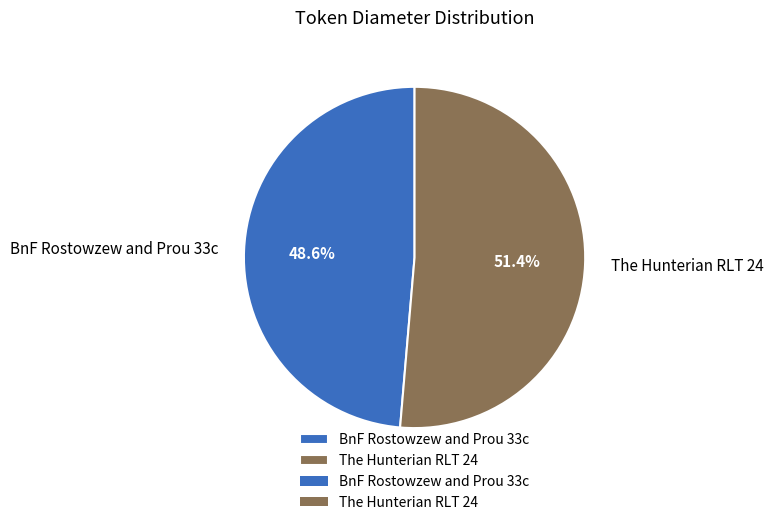

Rank the categories by value from highest to lowest.

The Hunterian RLT 24, BnF Rostowzew and Prou 33c